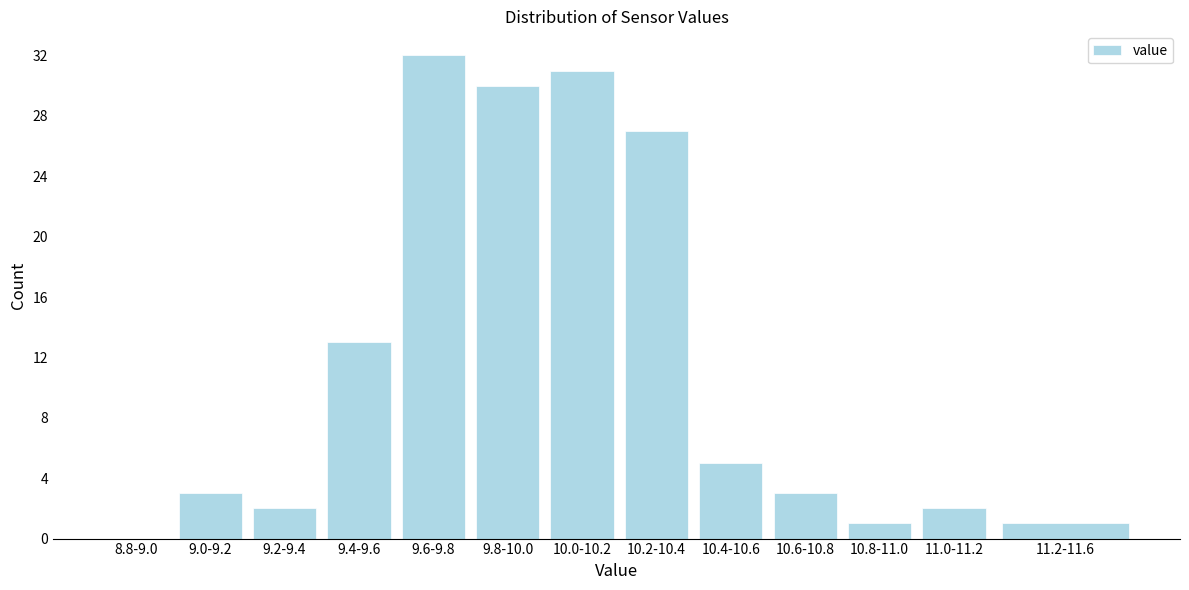

Reading left to right, transcribe all the data shown in this chart.

8.8-9.0=0	9.0-9.2=3	9.2-9.4=2	9.4-9.6=13	9.6-9.8=32	9.8-10.0=30	10.0-10.2=31	10.2-10.4=27	10.4-10.6=5	10.6-10.8=3	10.8-11.0=1	11.0-11.2=2	11.2-11.6=1